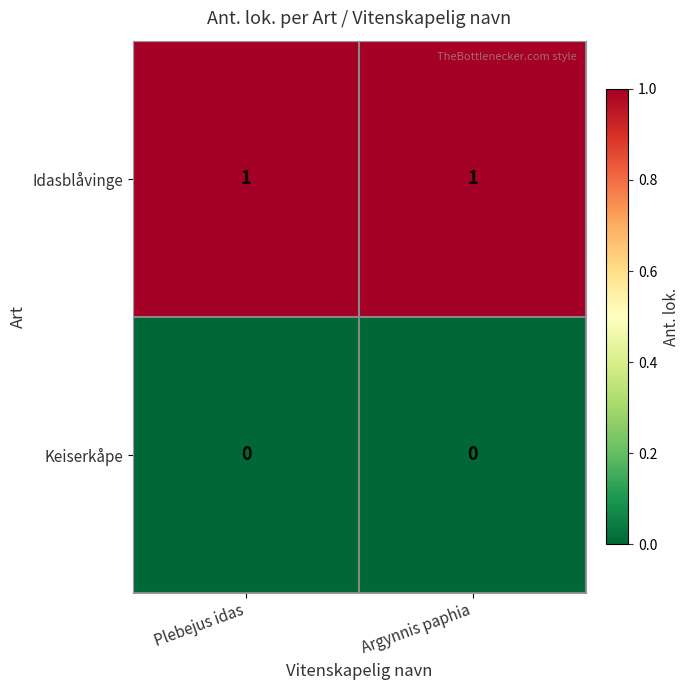

How many distinct data groups are displayed?

2